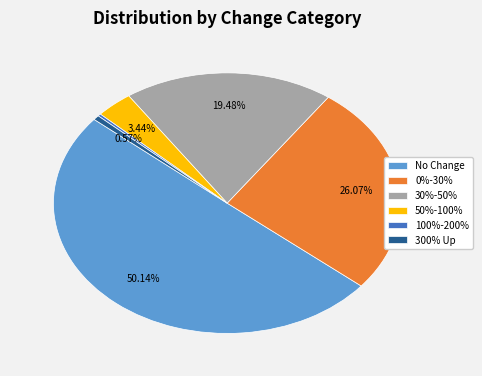

To the nearest percent, what is the combined percentage of 0%-30% and 50%-100%?

30%